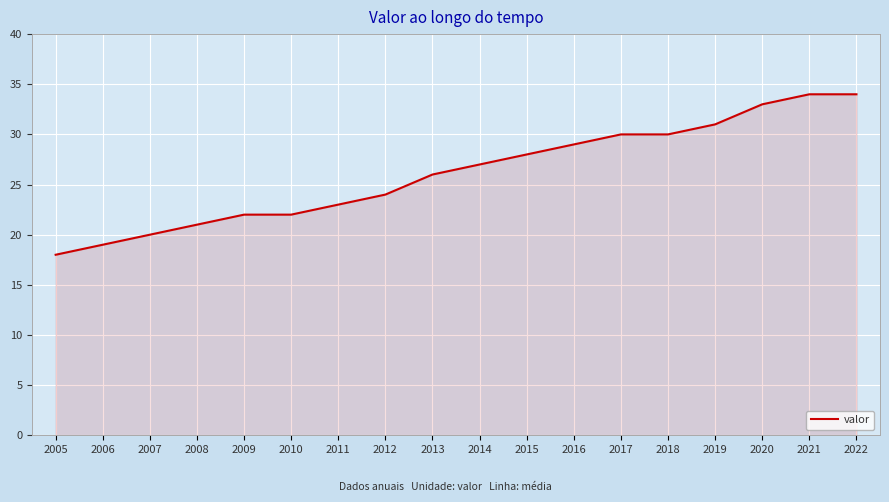

Approximately how many times larger is the value at 2008 compared to 2010?

1.0